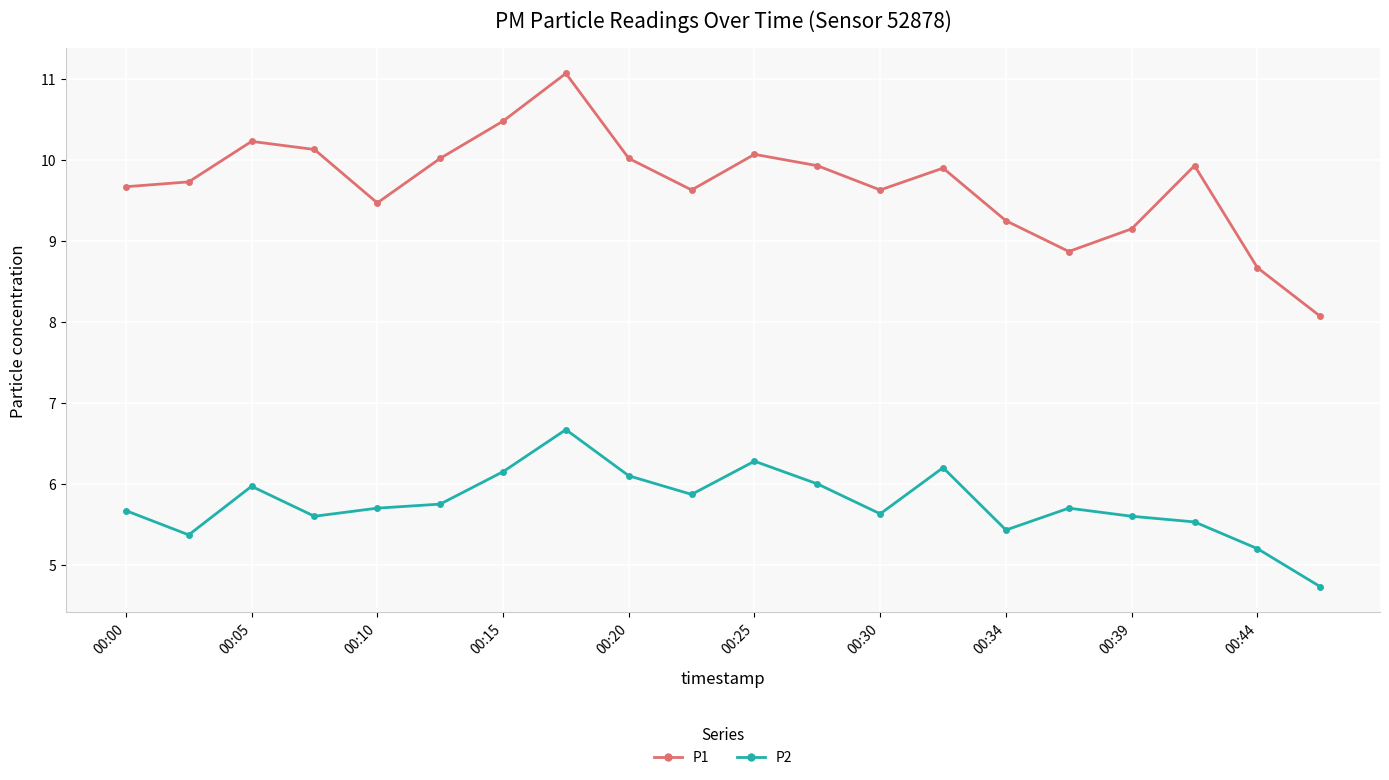

How many data points in P1 are above 9?

17